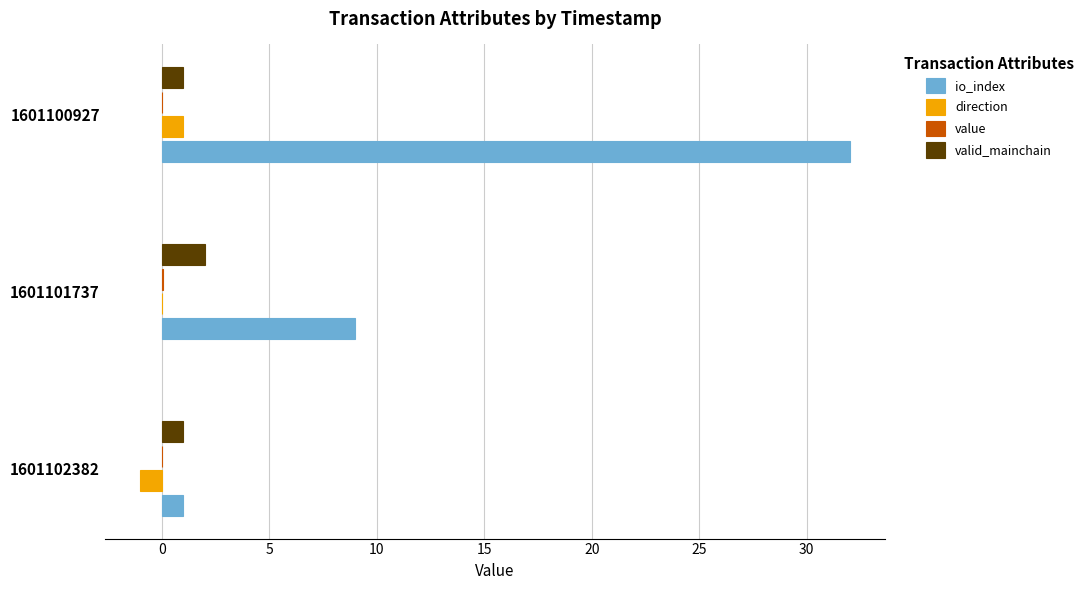

The io_index series shows 49.9 at 1601100927. True or false?

False